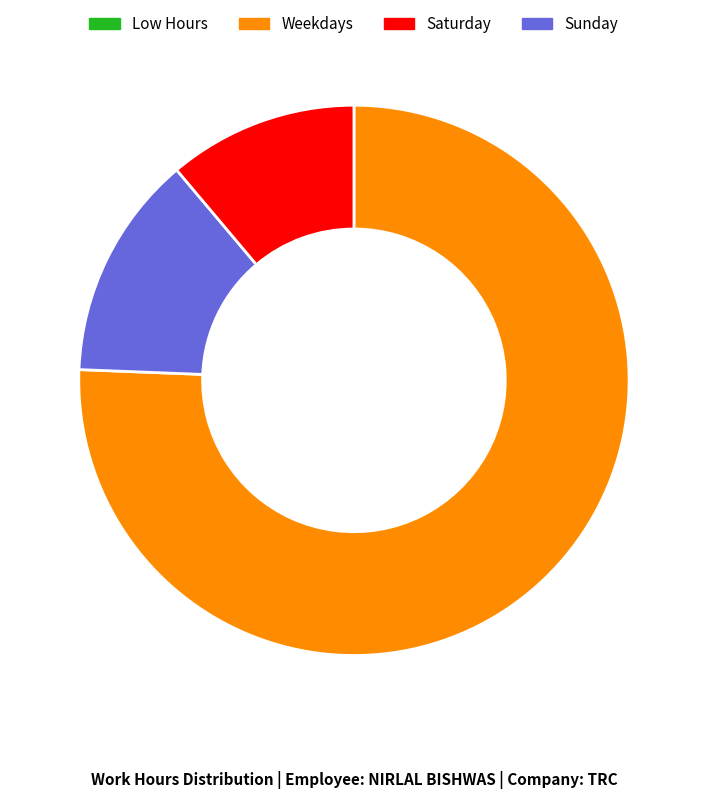

Does any single category account for the majority?

Yes